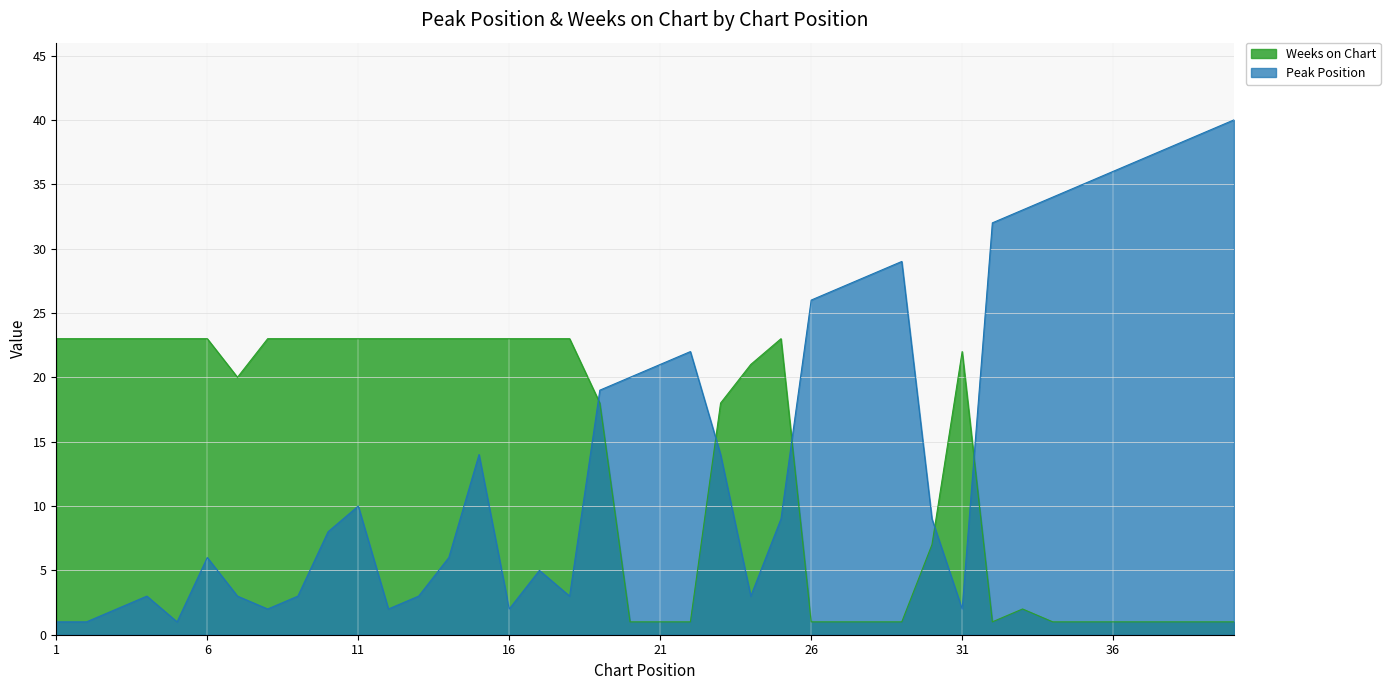

What is the total value across all series at 29?

30